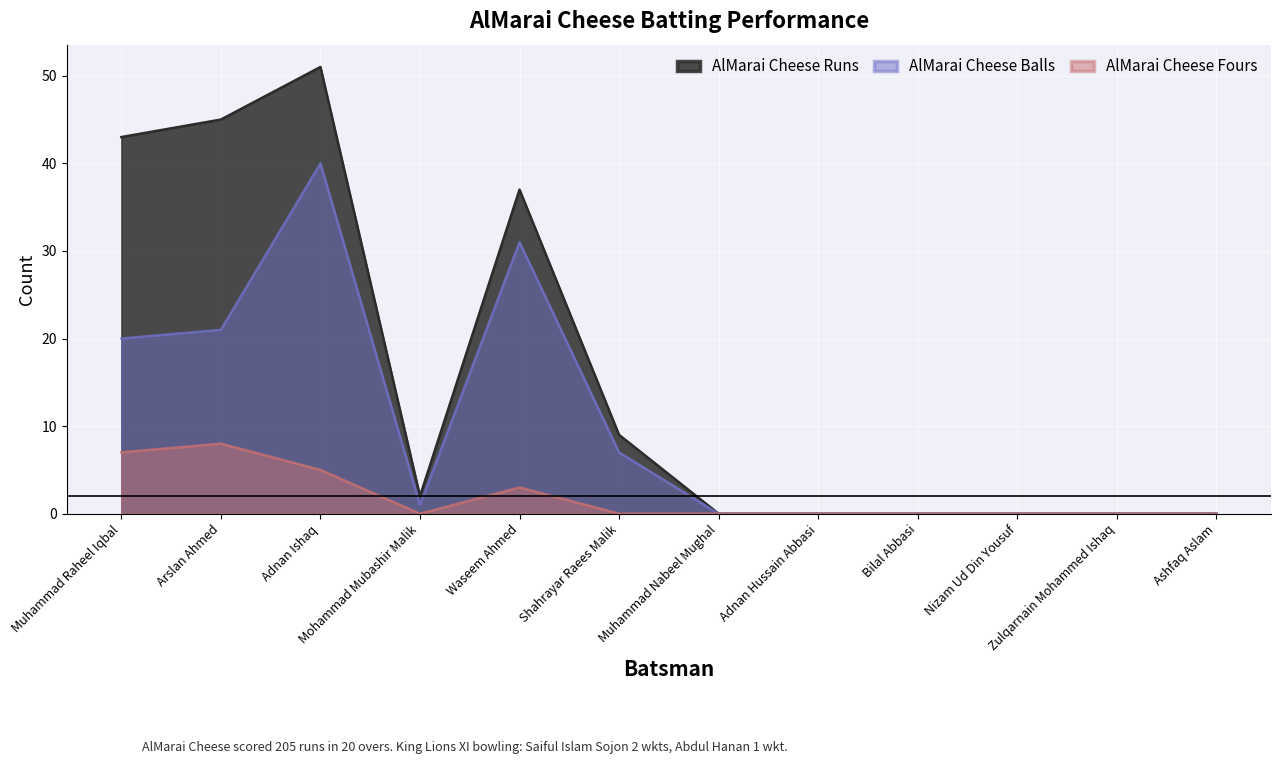

What is the sum of the AlMarai Cheese Fours values at Adnan Hussain Abbasi and Adnan Ishaq?

5